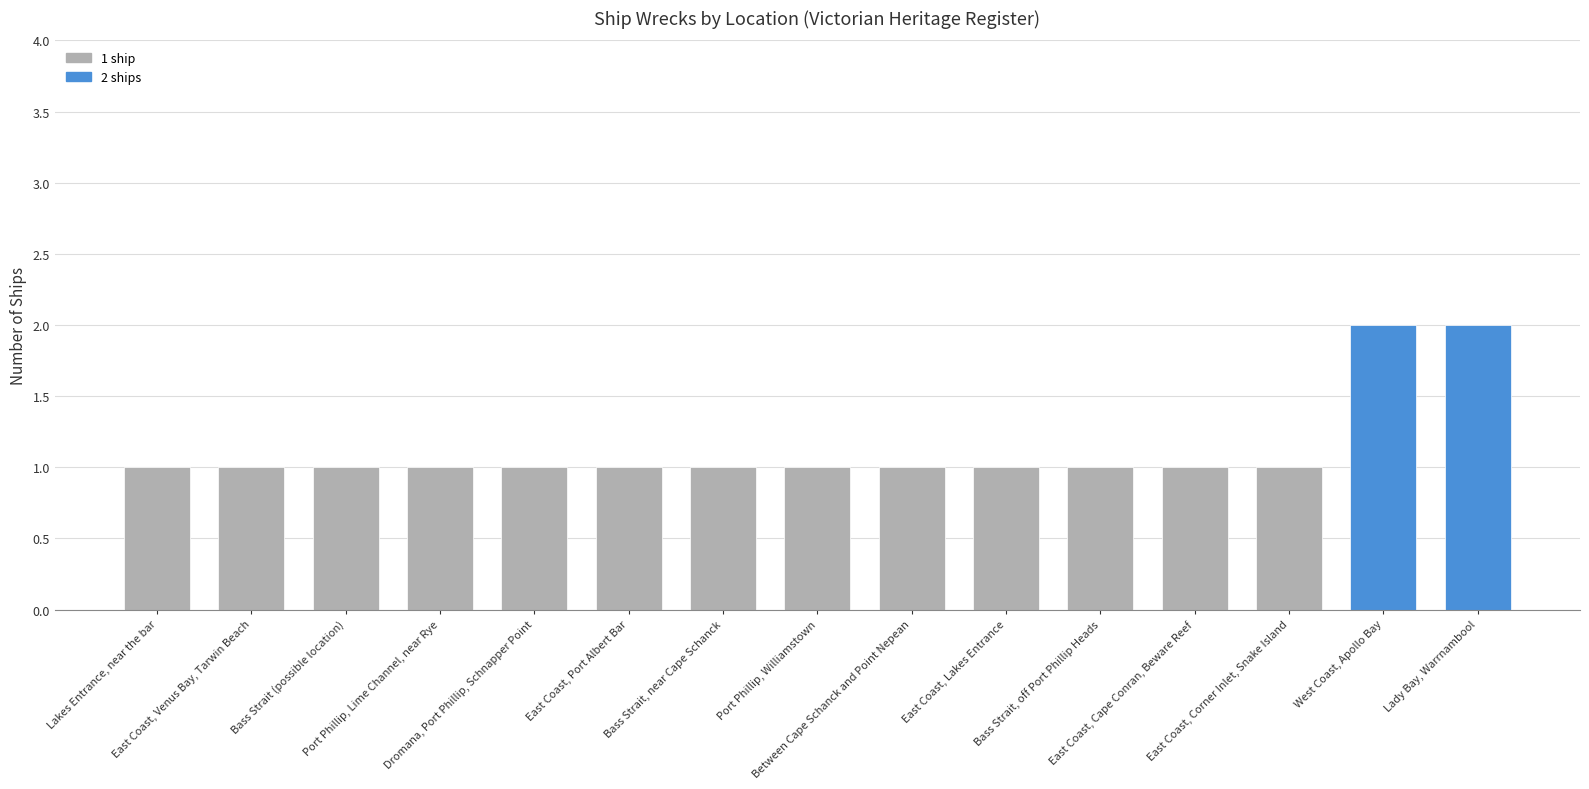

What is the value of the 6th bar from the left?

1